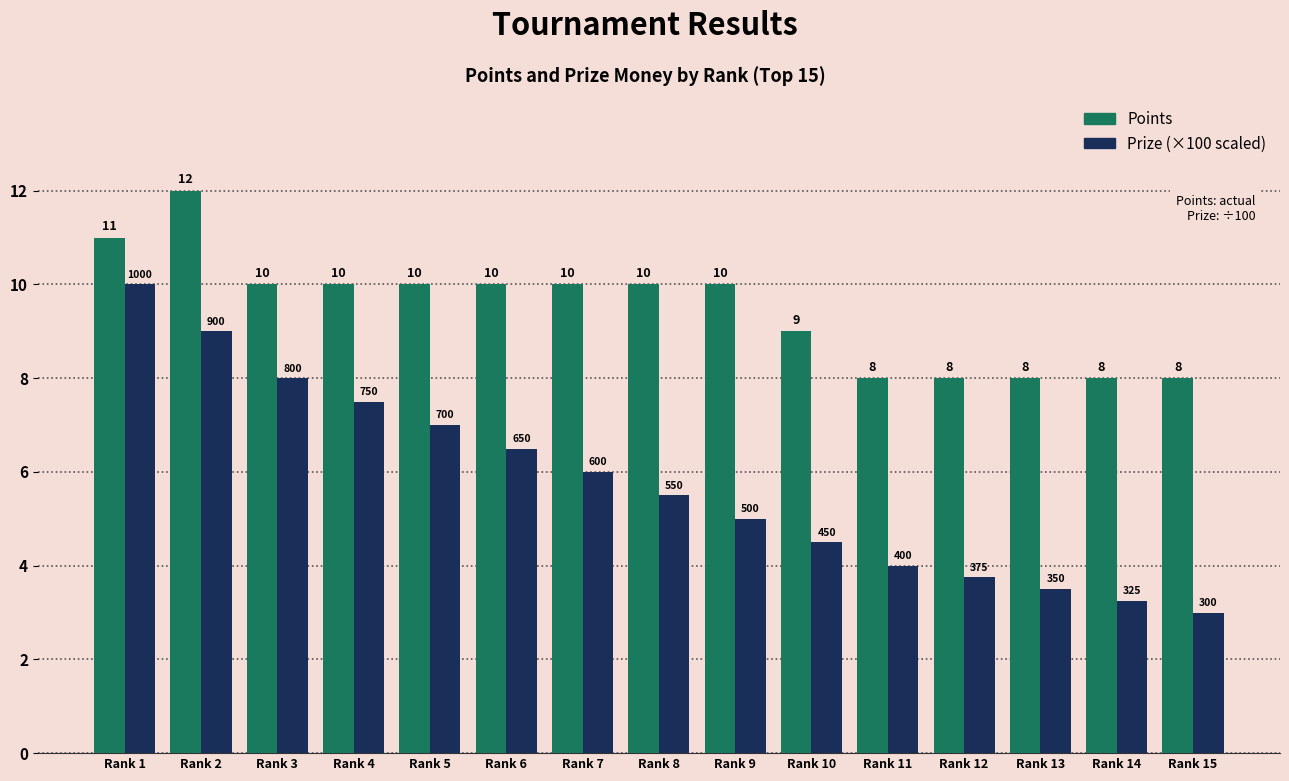

What is the minimum value shown in the chart?

3.0